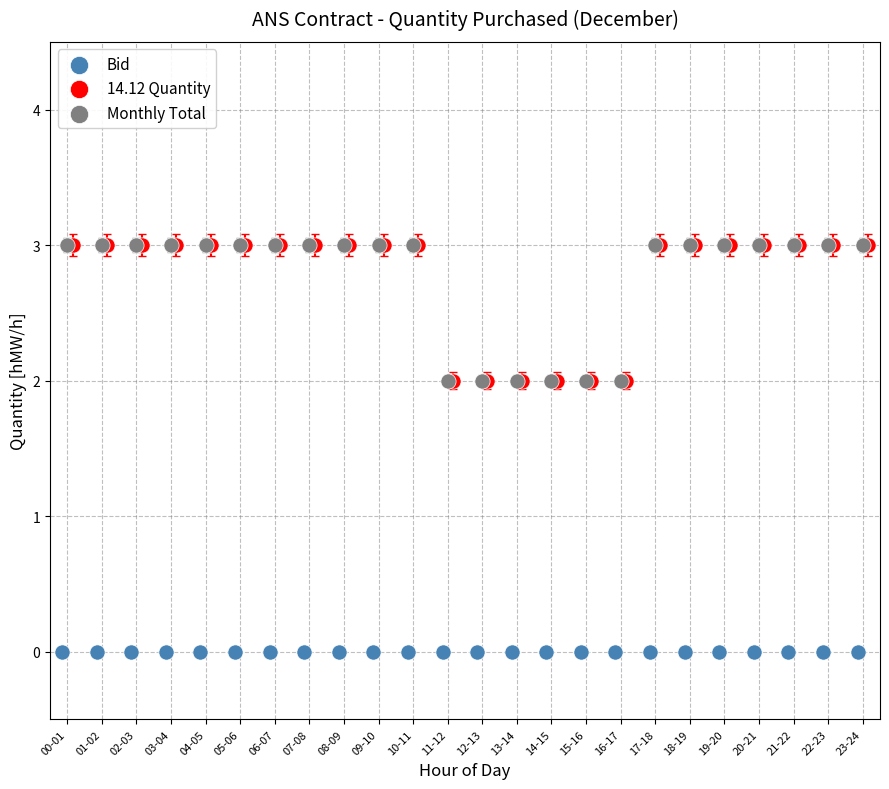

Which series reaches the minimum Y coordinate?

Bid